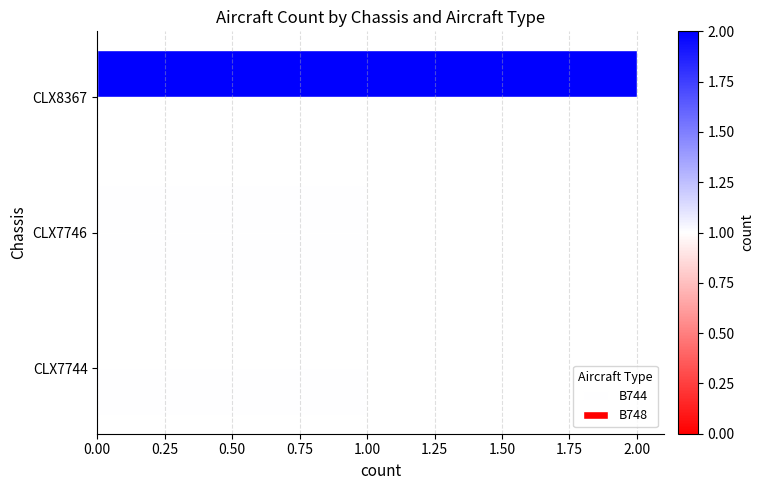

List the series in order of their overall mean, lowest first.

B744, B748